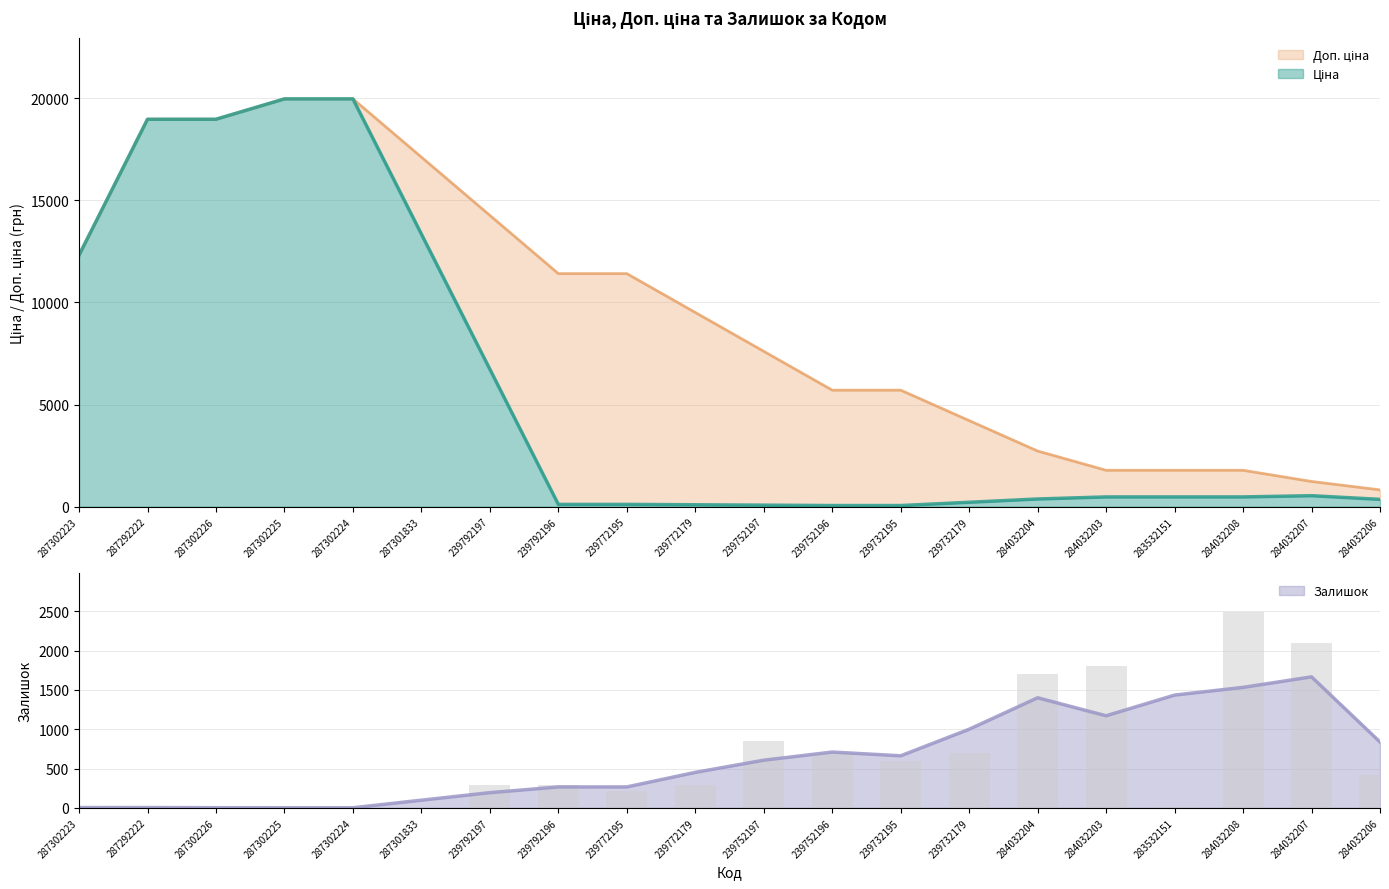

What is the maximum value shown in the chart?

19964.2